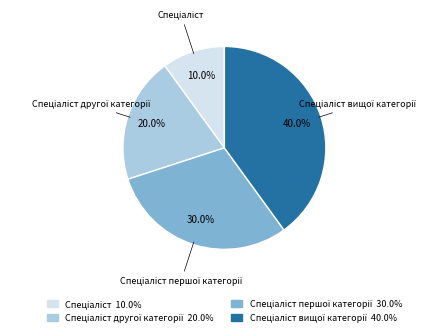

Is there any slice that represents more than half of the pie?

No